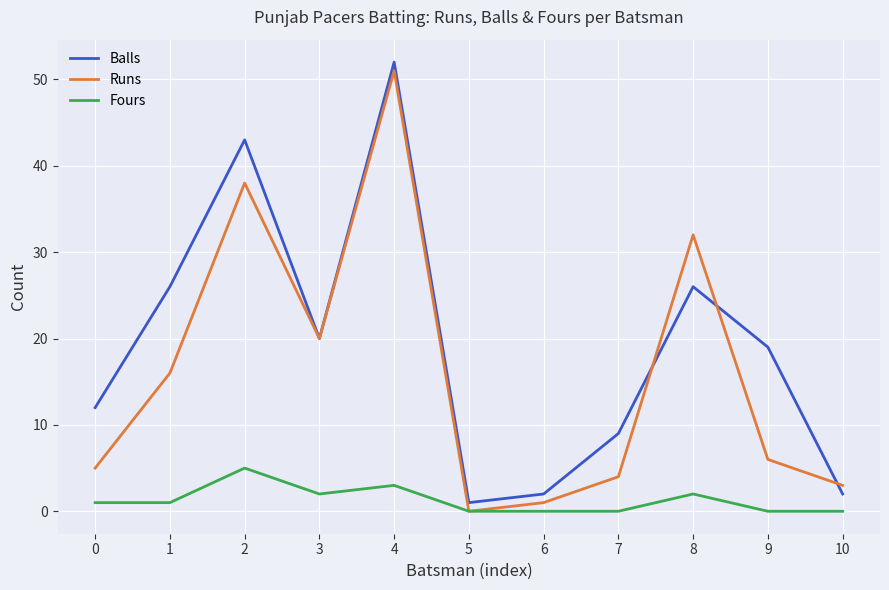

At 7, list the series in order from smallest to largest.

Fours, Runs, Balls